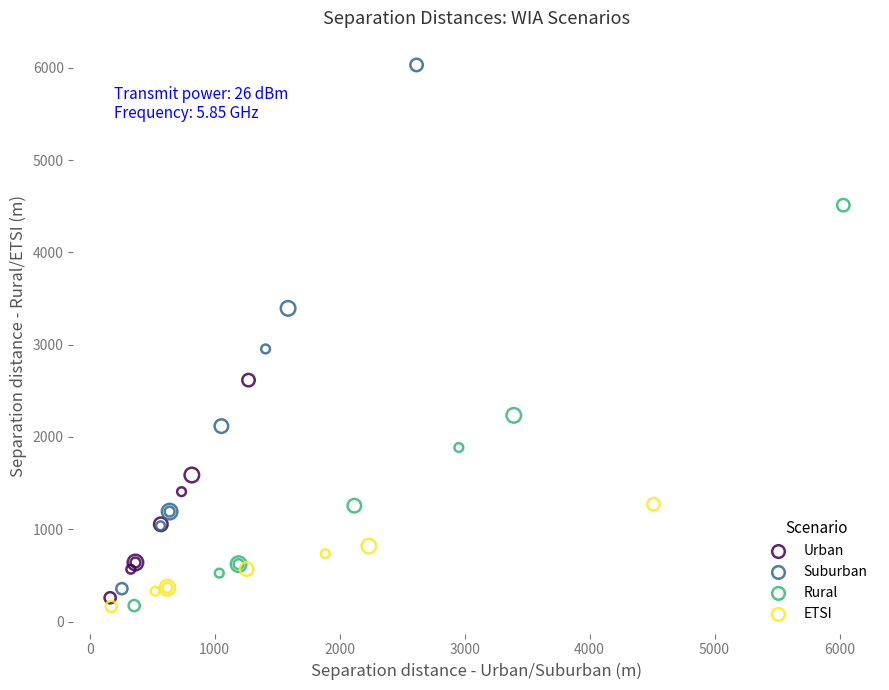

Which series reaches the maximum Y coordinate?

Suburban